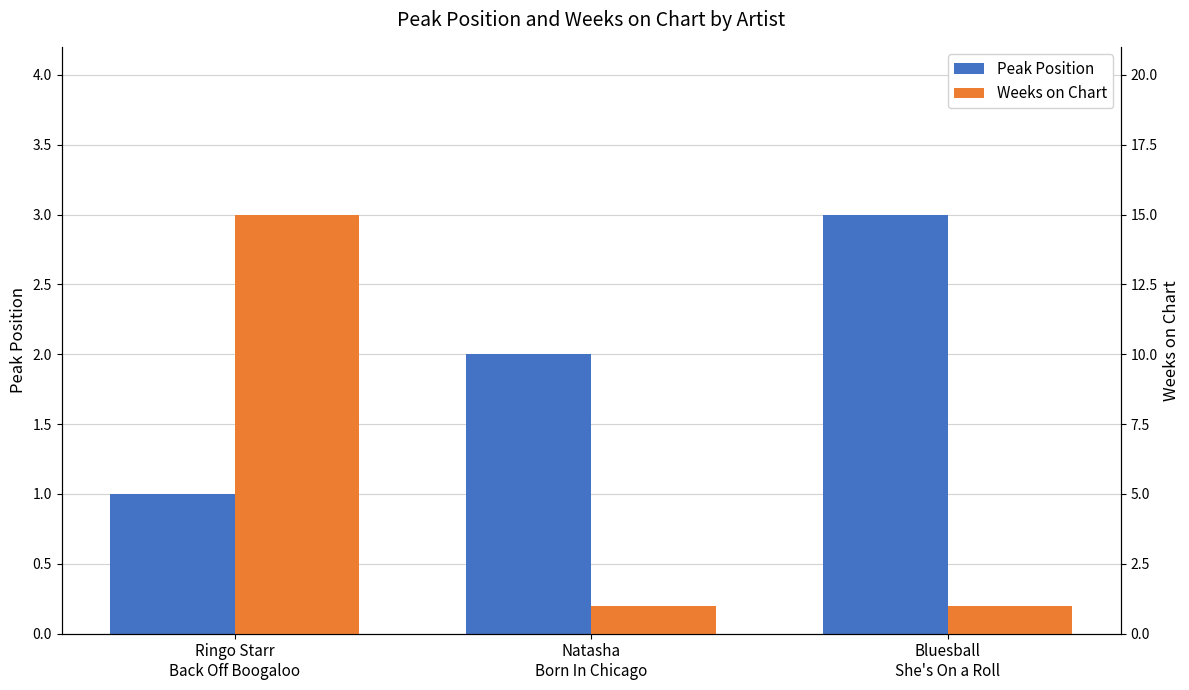

At which label does Weeks on Chart reach its minimum?

Natasha
Born In Chicago